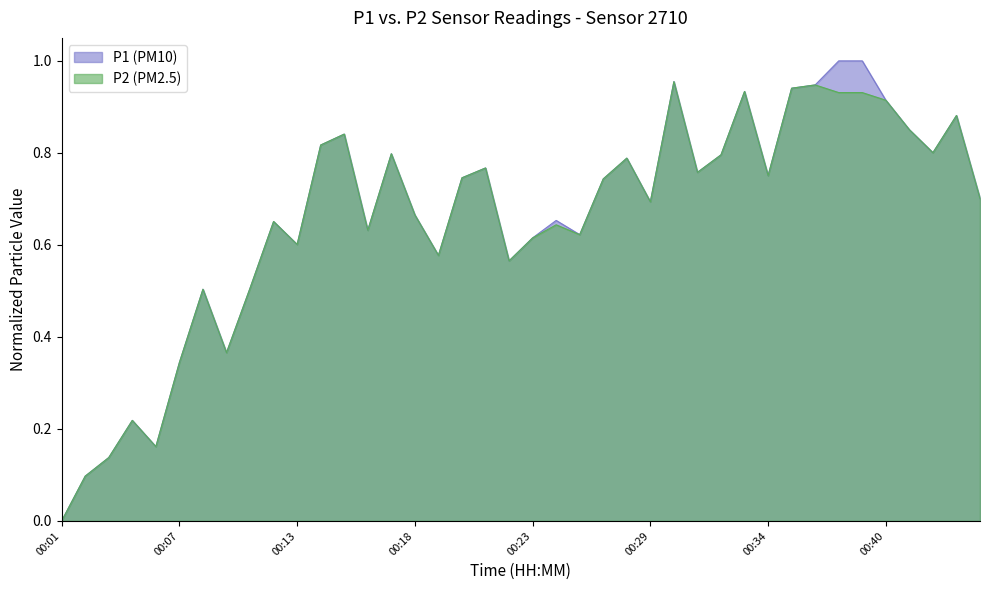

Where is the first local maximum for P2?

00:03